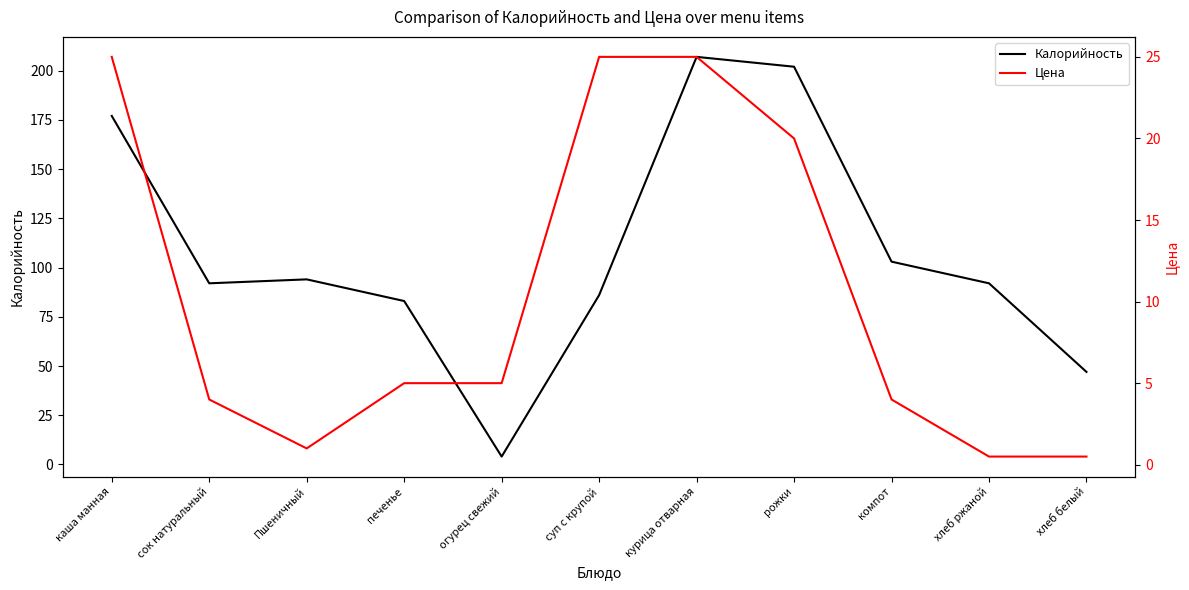

How many lines are shown in the chart?

2